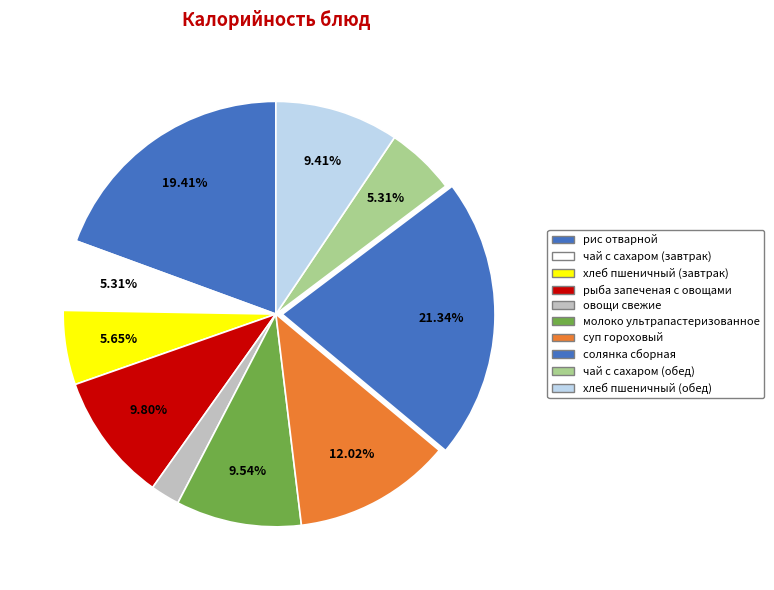

To the nearest percent, what is the difference between the largest and smallest slice percentages?

19%